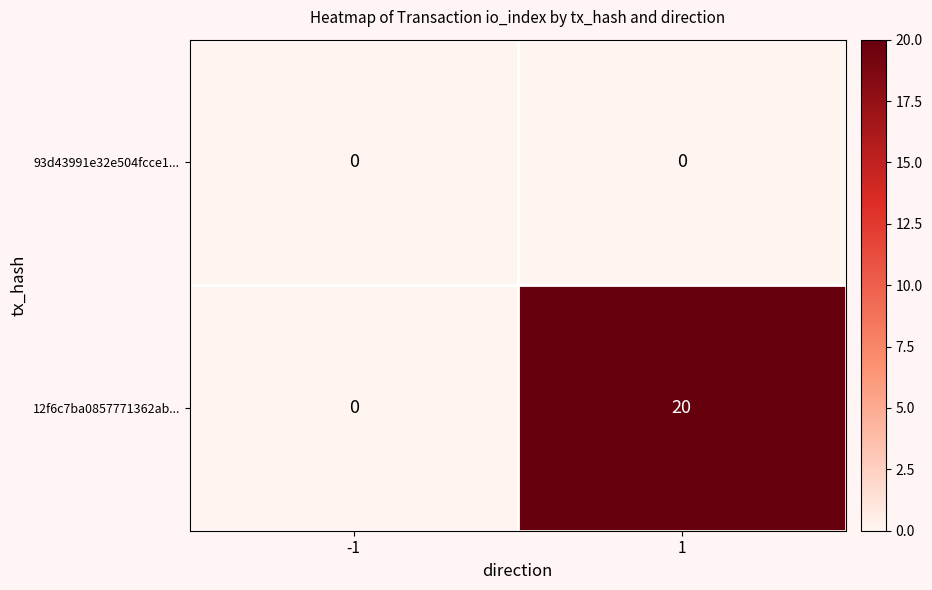

List the series in order of their overall mean, lowest first.

93d43991e32e504fcce1..., 12f6c7ba0857771362ab...